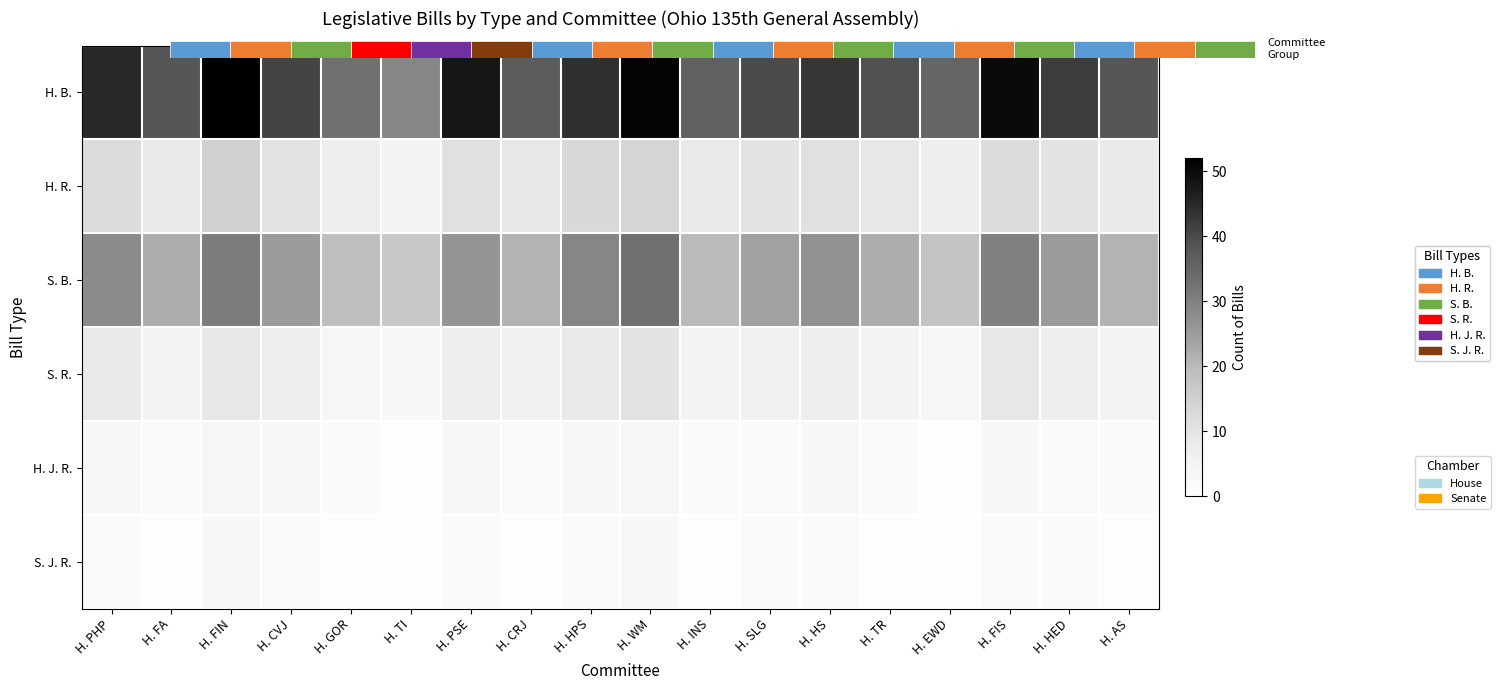

List the labels in order of S. R. value, largest first.

H. WM, H. FIN, H. FIS, H. PHP, H. HPS, H. CVJ, H. PSE, H. HS, H. HED, H. CRJ, H. SLG, H. FA, H. INS, H. TR, H. AS, H. GOR, H. EWD, H. TI